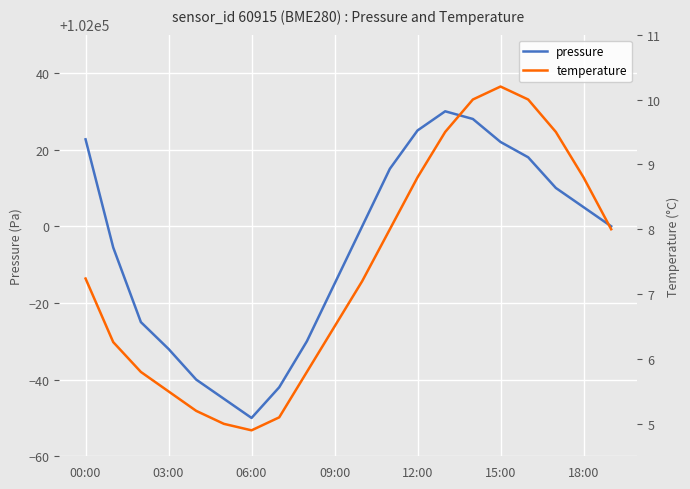

What is the maximum value for pressure?

102030.0